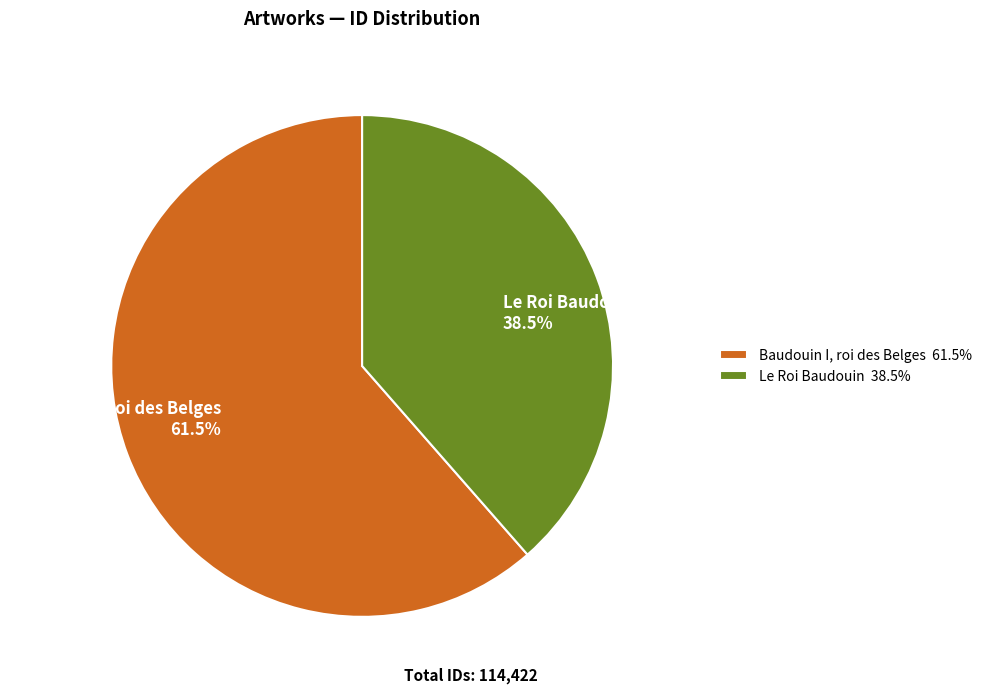

Count the number of slices in the pie.

2